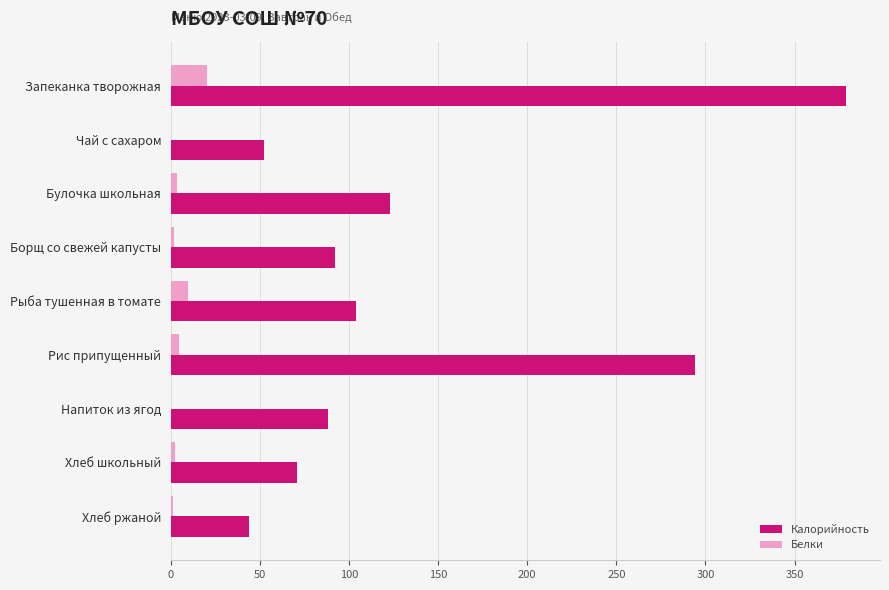

The value of Калорийность at Чай с сахаром is 52.0. True or false?

True